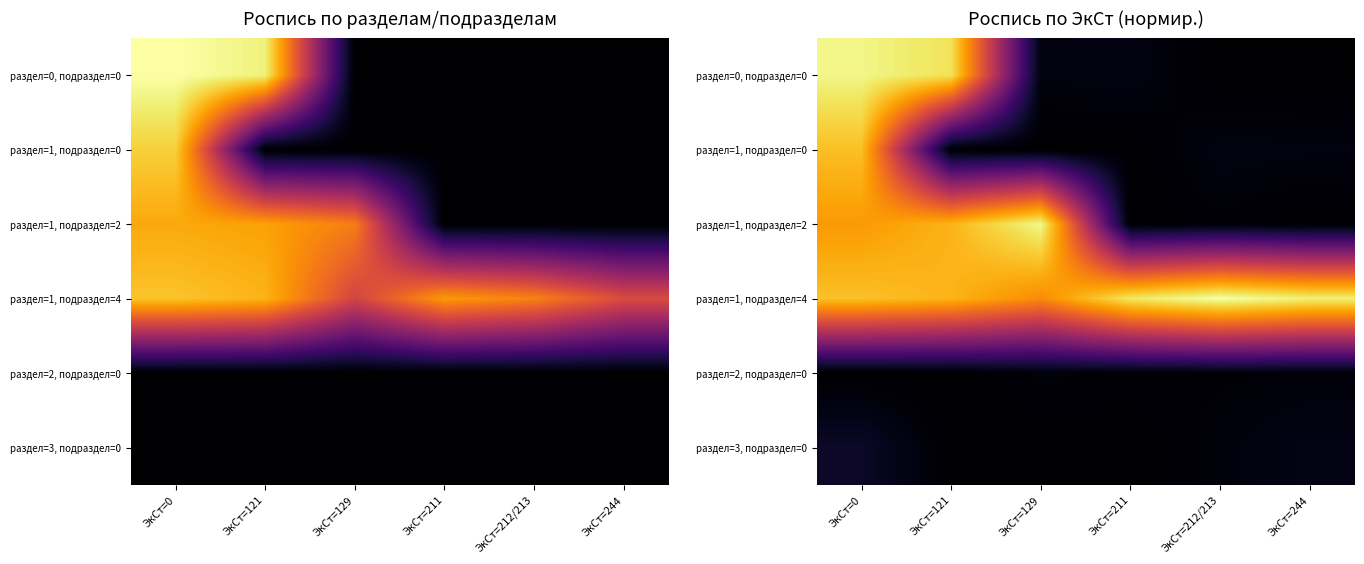

Is the value of раздел=1, подраздел=4 at ЭкСт=211 greater than the value of раздел=1, подраздел=0 at ЭкСт=129?

Yes